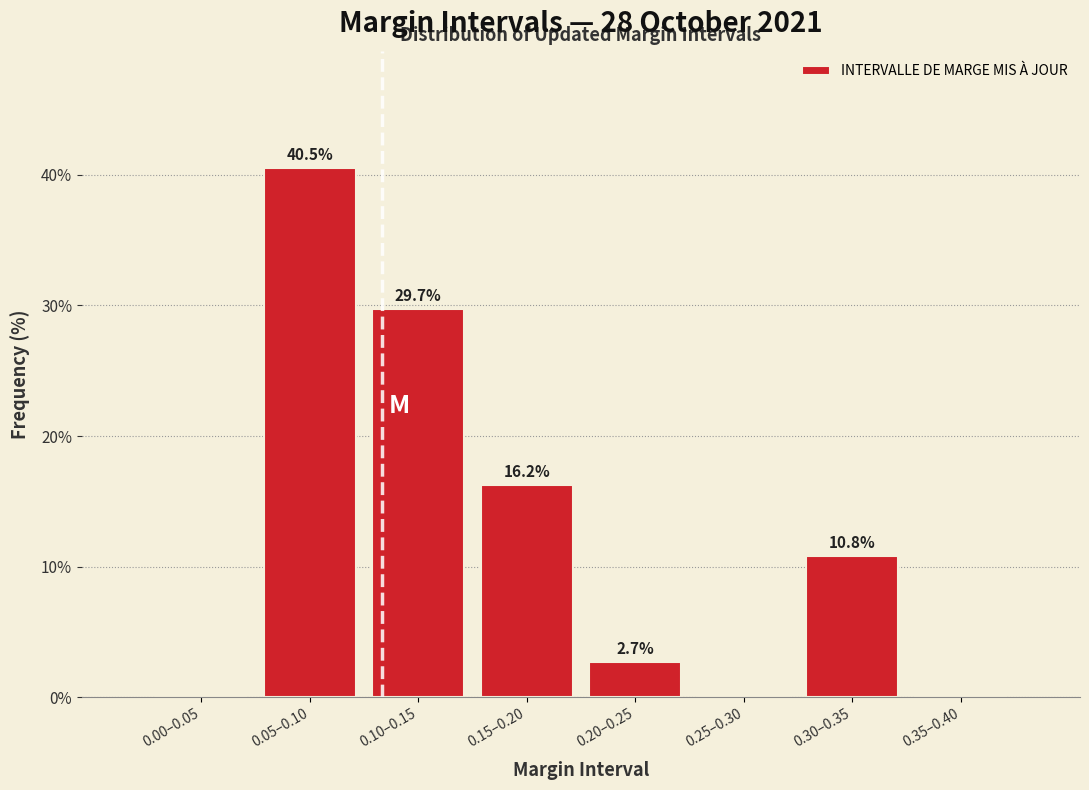

Reading left to right, what are all the values shown in this chart?

0.00–0.05=0.0	0.05–0.10=40.5	0.10–0.15=29.7	0.15–0.20=16.2	0.20–0.25=2.7	0.25–0.30=0.0	0.30–0.35=10.8	0.35–0.40=0.0